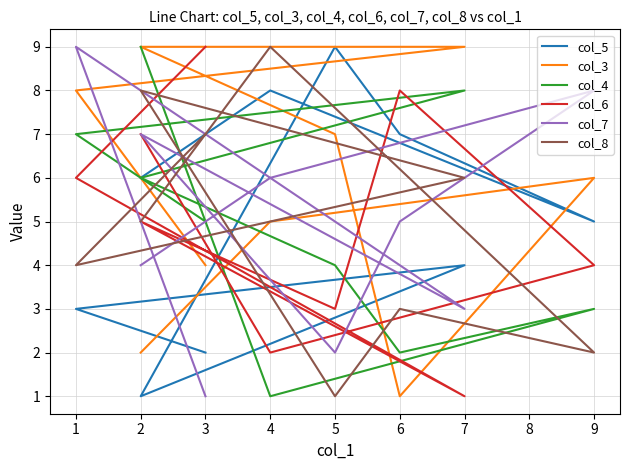

What is the spread (max minus min) of values at 5?

8